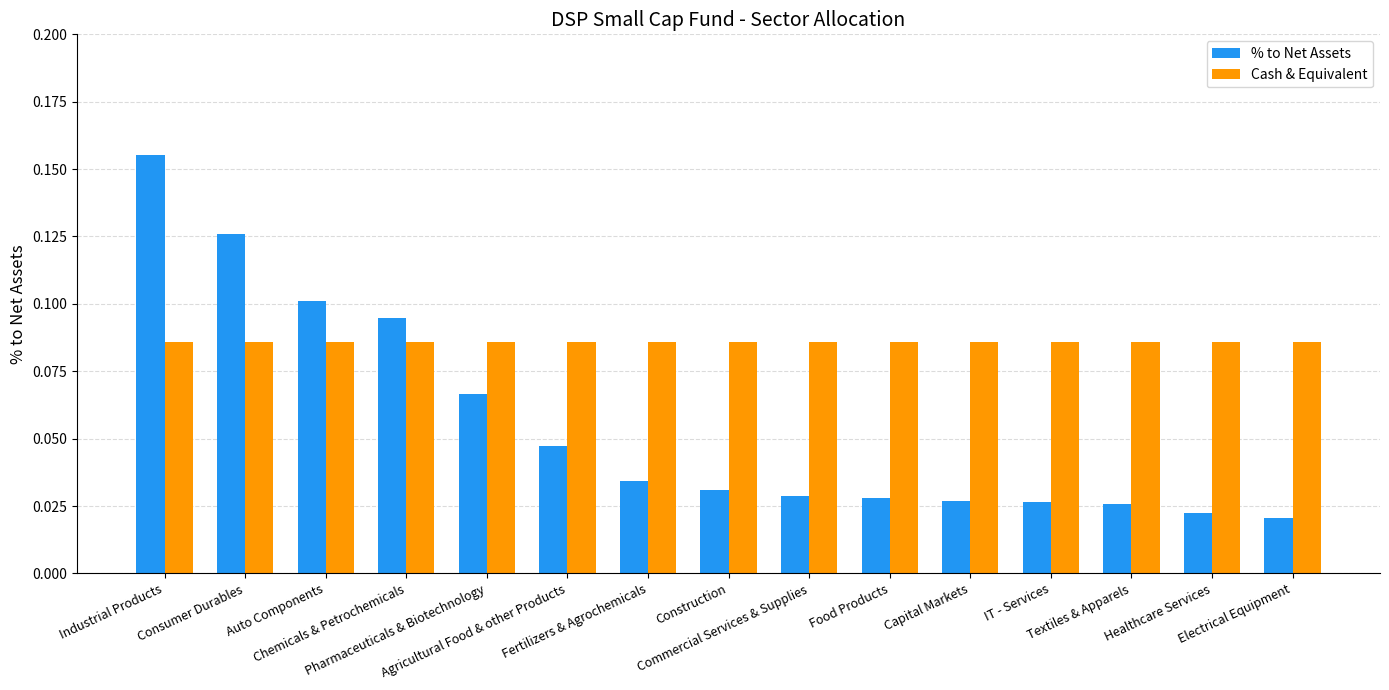

Which series has the largest total across all categories?

Cash & Equivalent